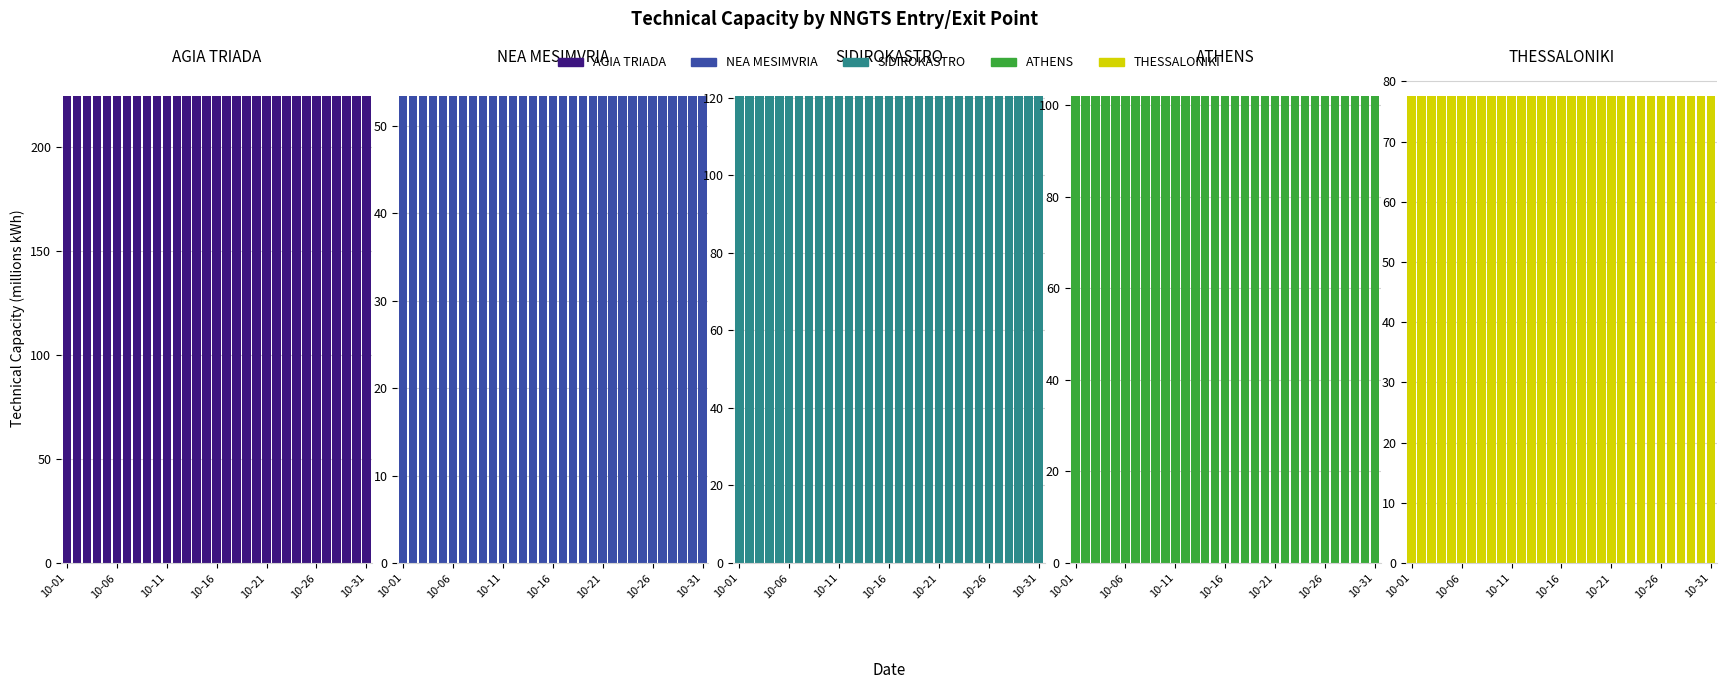

What is the greatest value displayed?

224.6